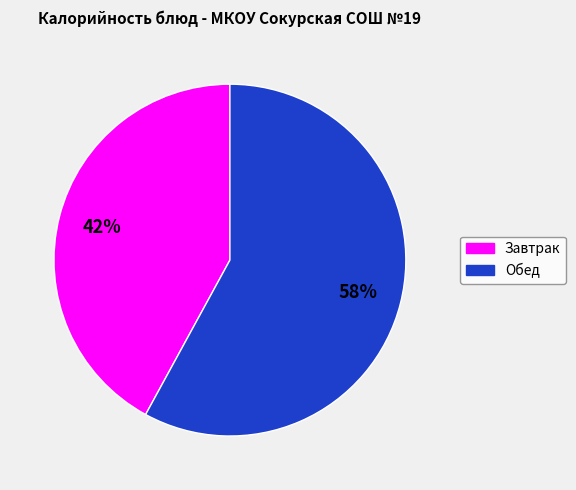

Does any single category account for the majority?

Yes